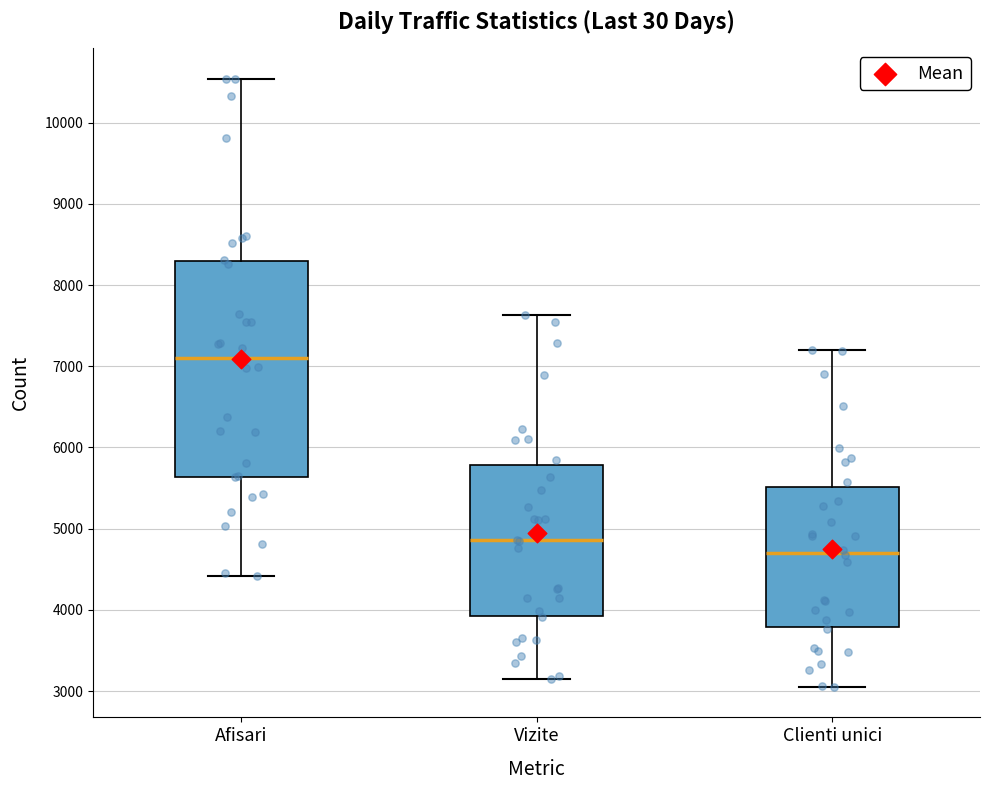

Where is the upper edge of the box for Vizite on the y-axis? The values are not printed on the chart, so give them approximately, as read against the axis.

5800